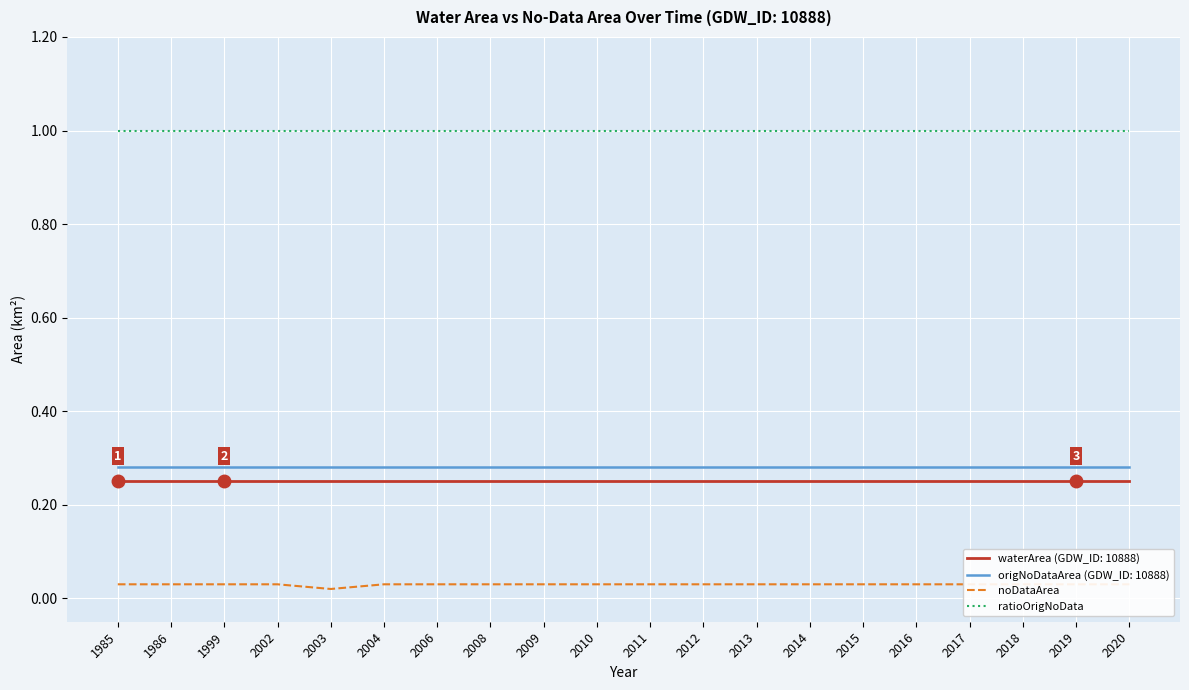

Which series has the largest range (max minus min)?

noDataArea